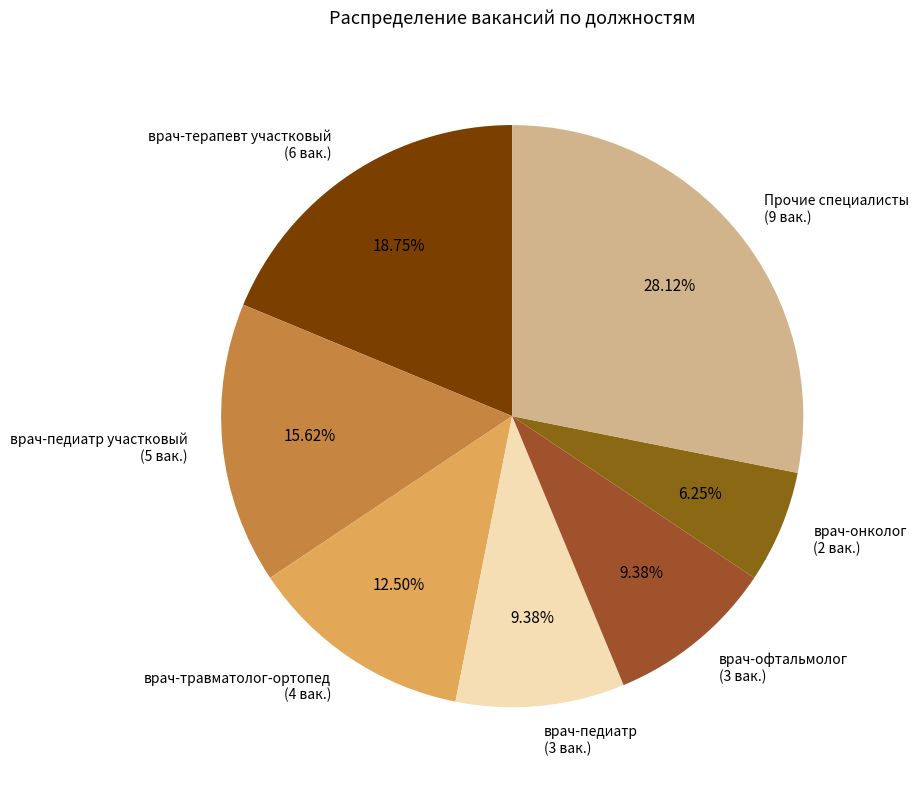

Does врач-онколог (2 вак.) account for over 50% of the chart?

No